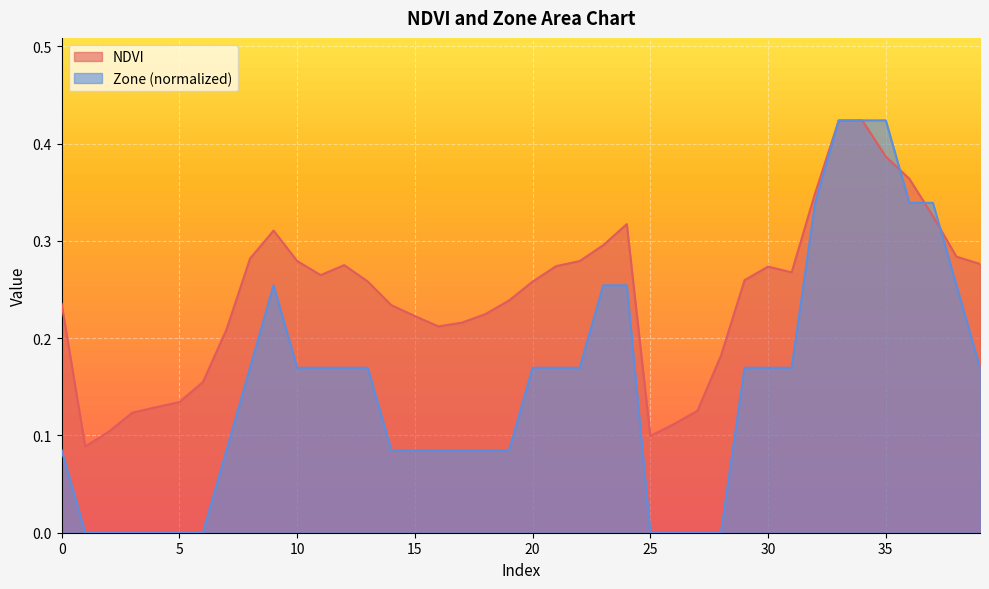

Is the value of Zone at 38 greater than the value of NDVI at 22?

No